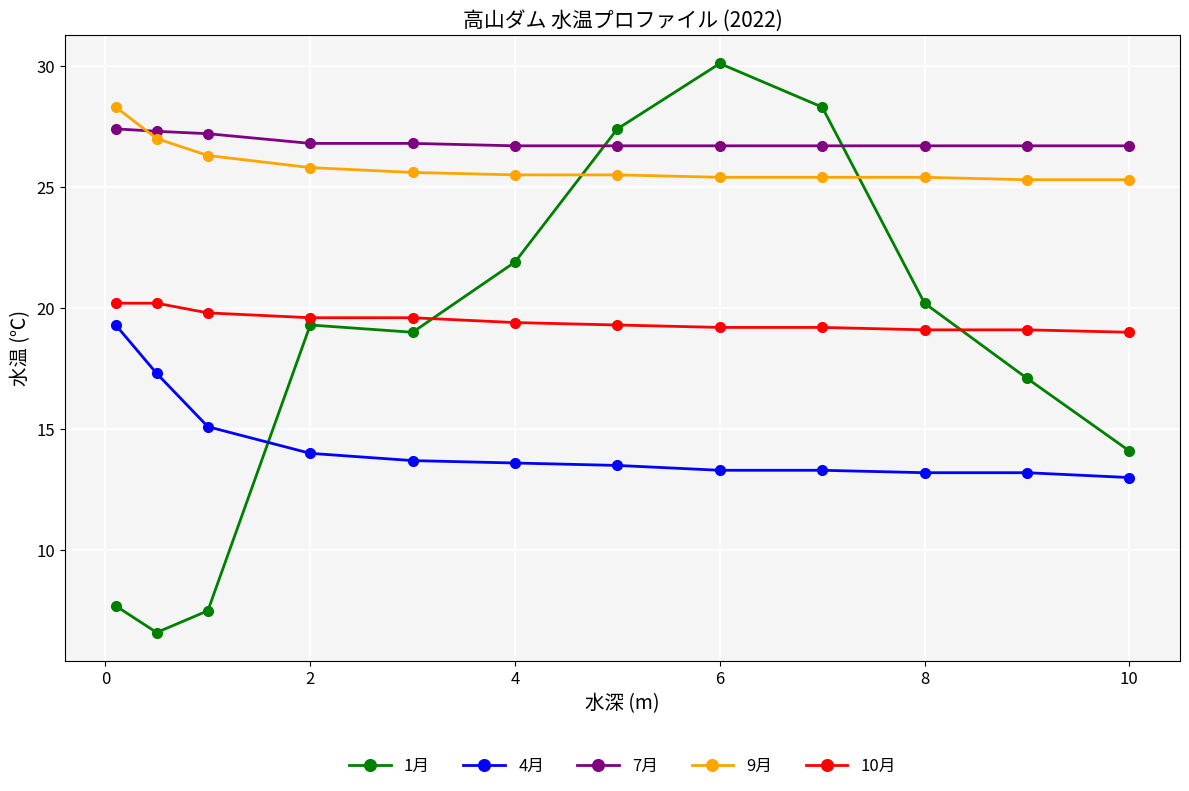

What is the average value of the 10月 series?

19.5